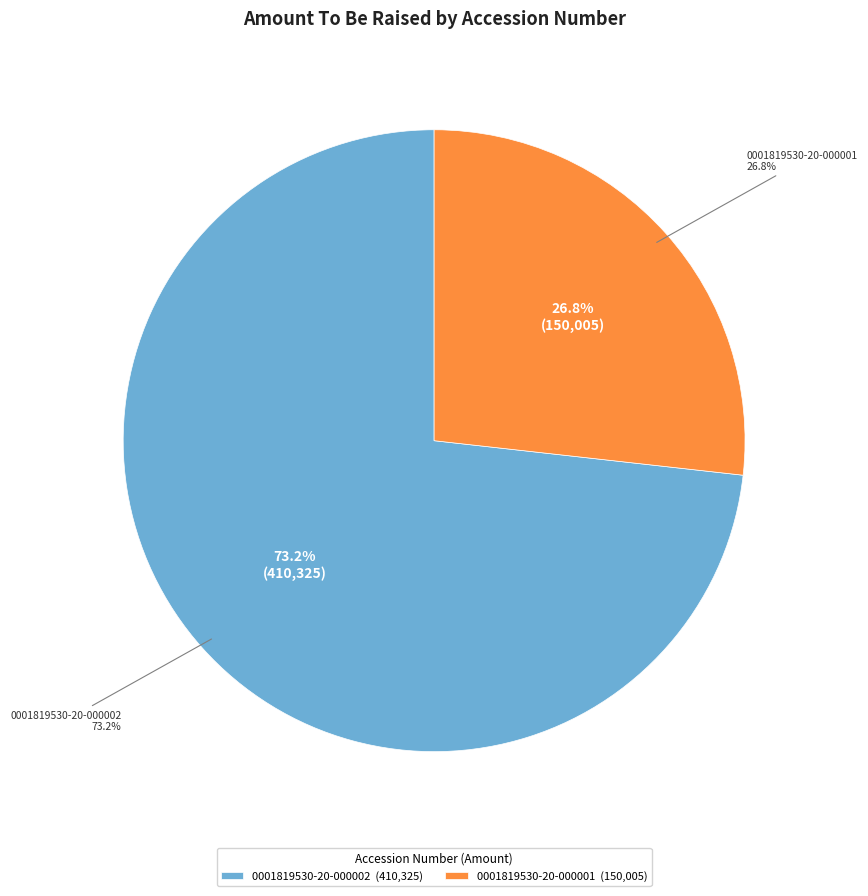

How many segments does this pie chart have?

2